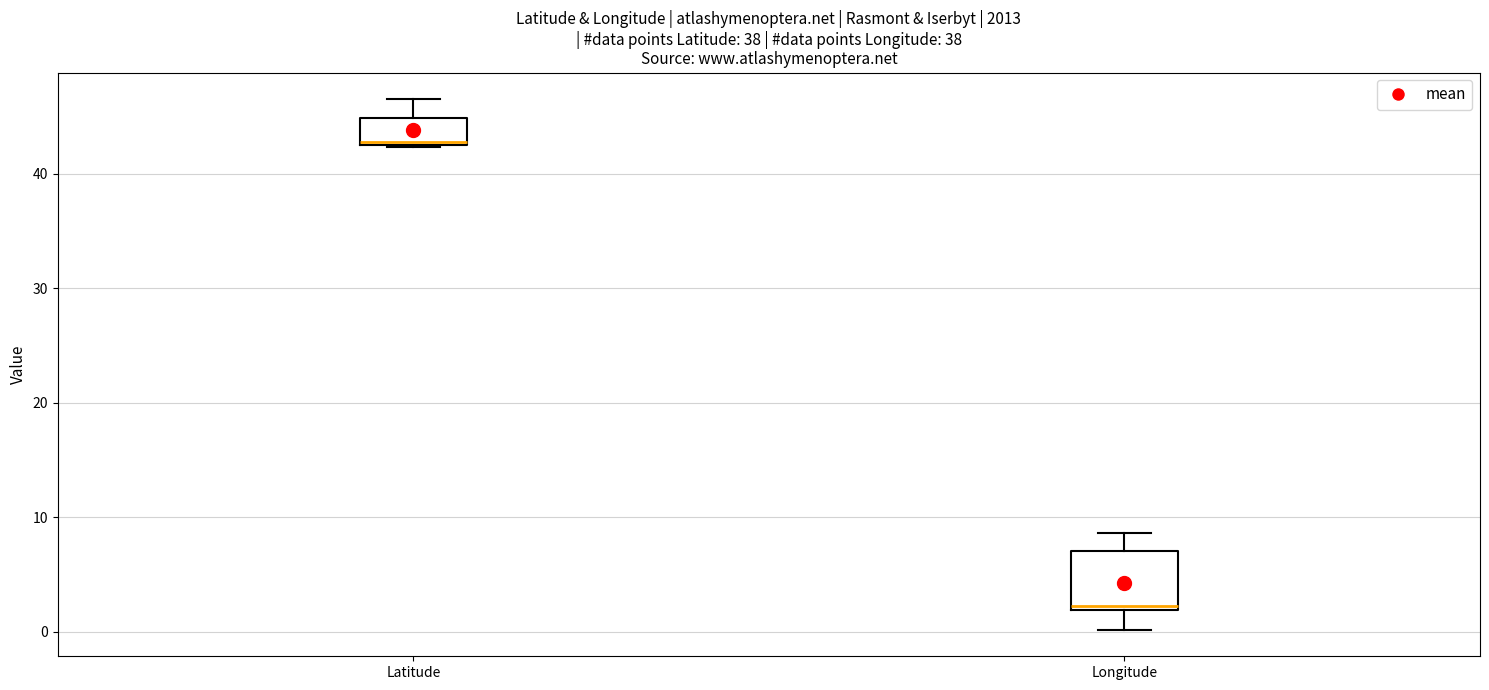

Which box's median line is the highest?

Latitude